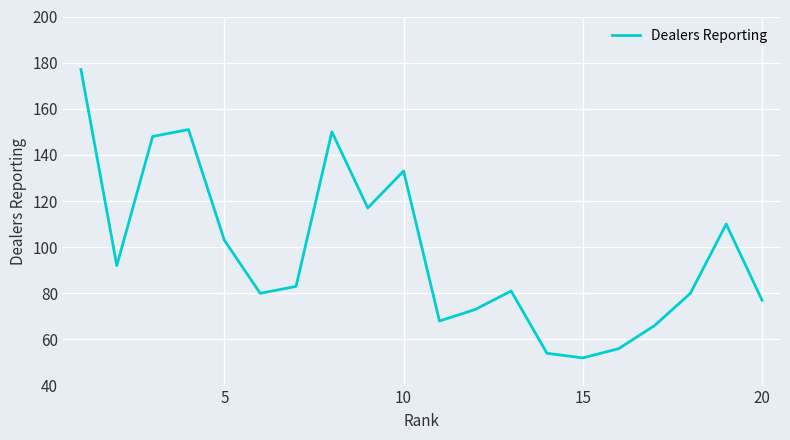

What is the smallest value displayed?

52